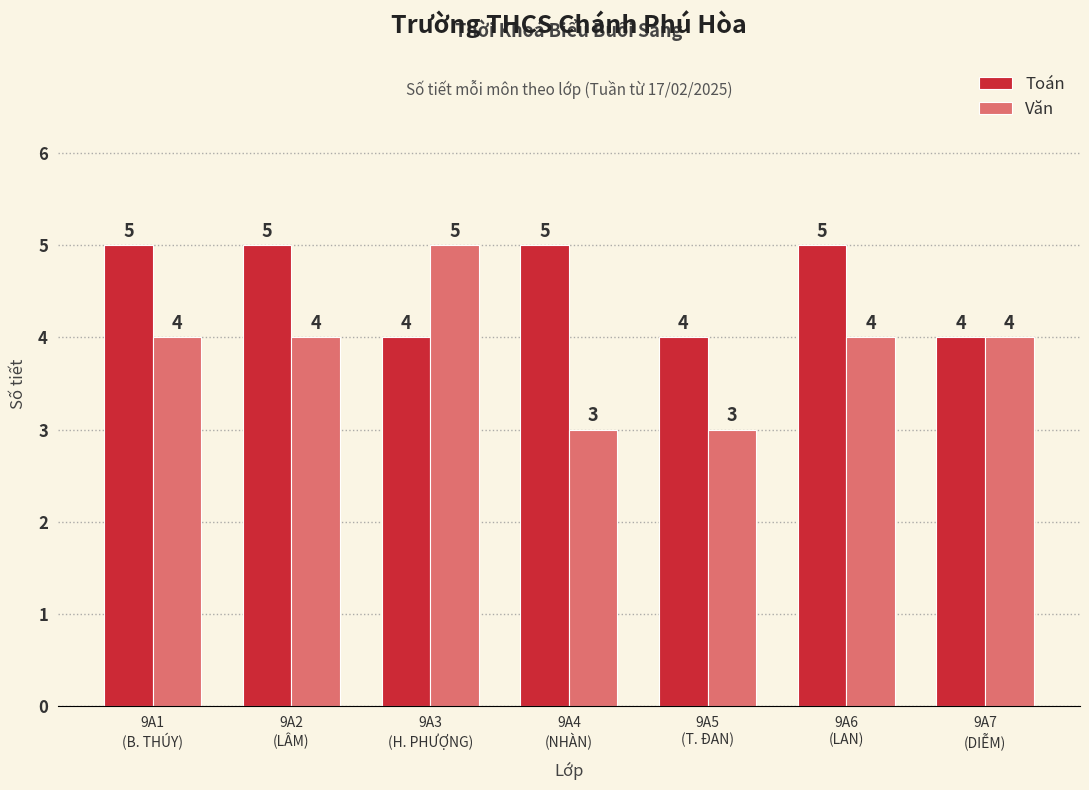

What position from the left is 9A6
(LAN)?

6